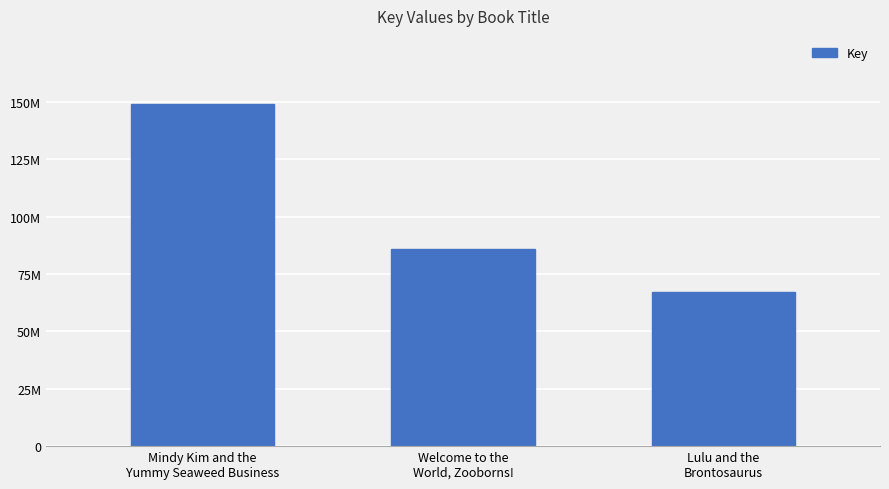

Are the bars horizontal?

No